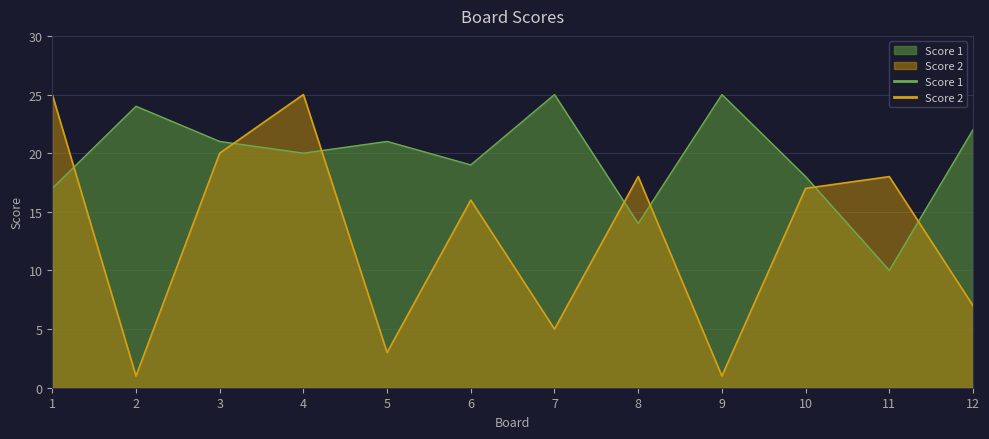

What is the value of the Score 1 point at the 6th from the left?

19